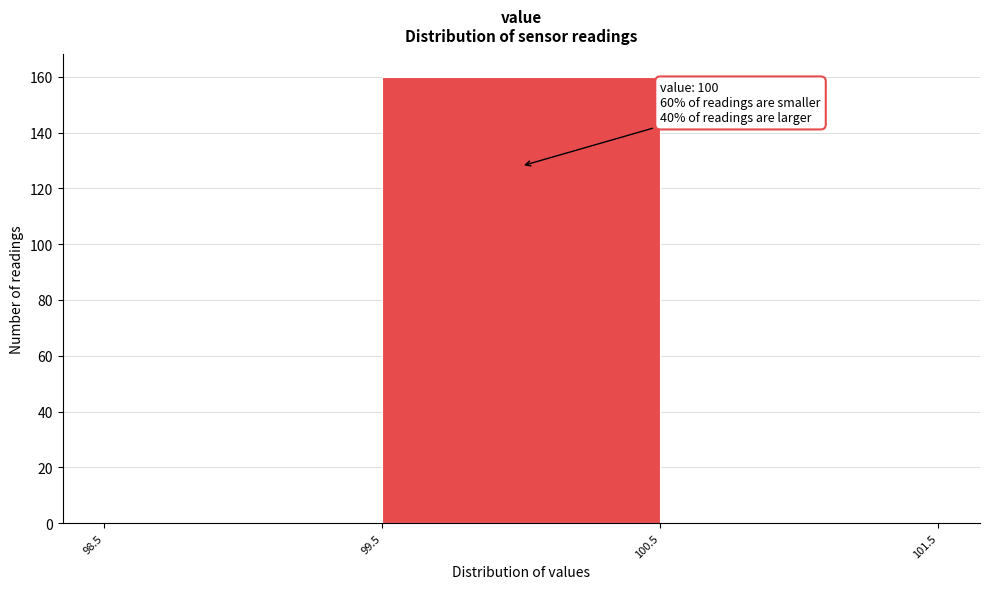

Over which range of the x-axis is the bar tallest?

99.5 to 100.5